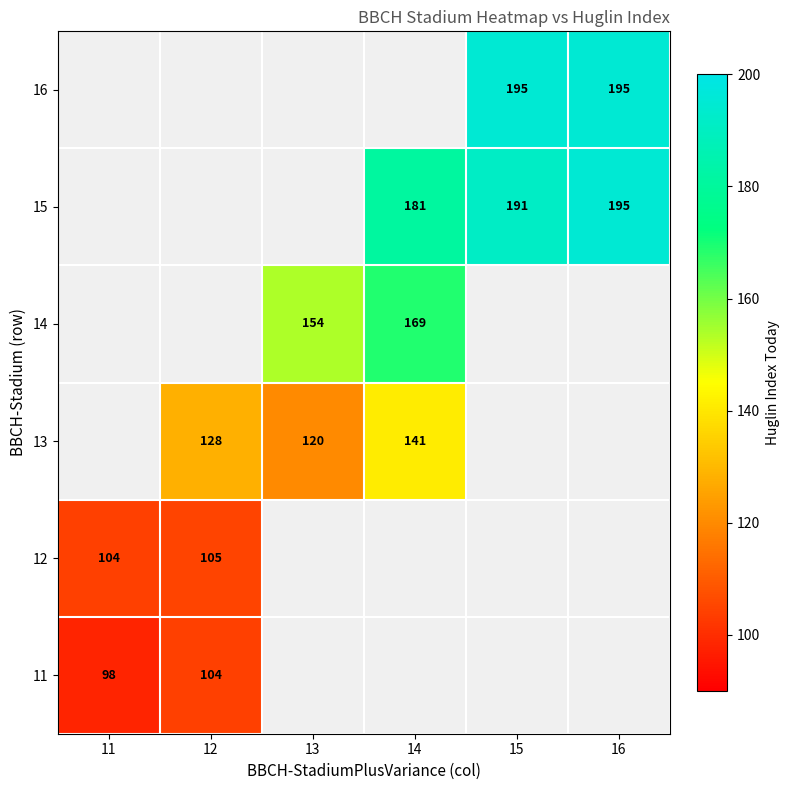

Is the value of 12 at 12 greater than the value of 13 at 12?

No